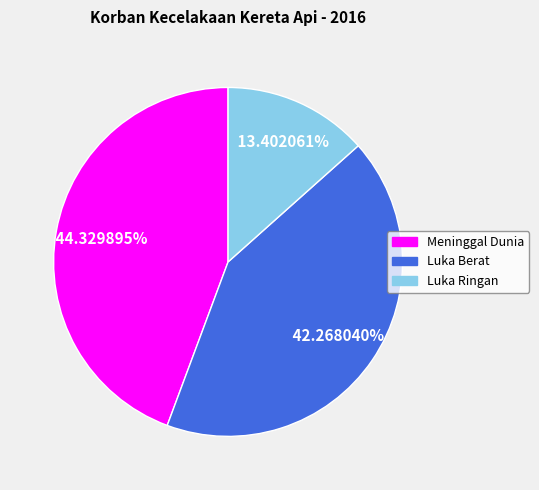

The Meninggal Dunia slice represents 59% of the pie. True or false?

False